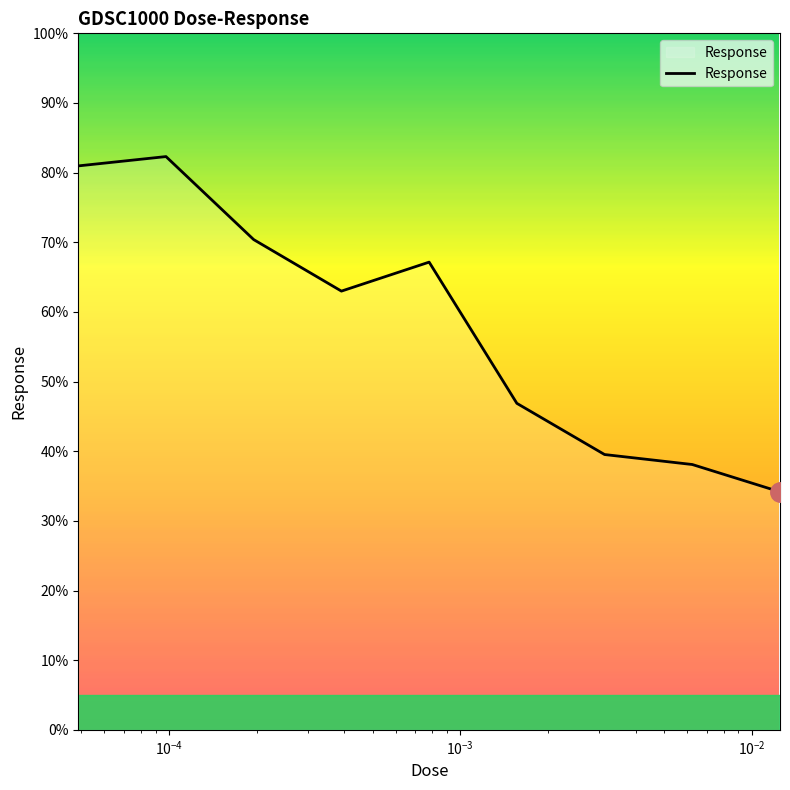

How many categories are shown in the chart?

9